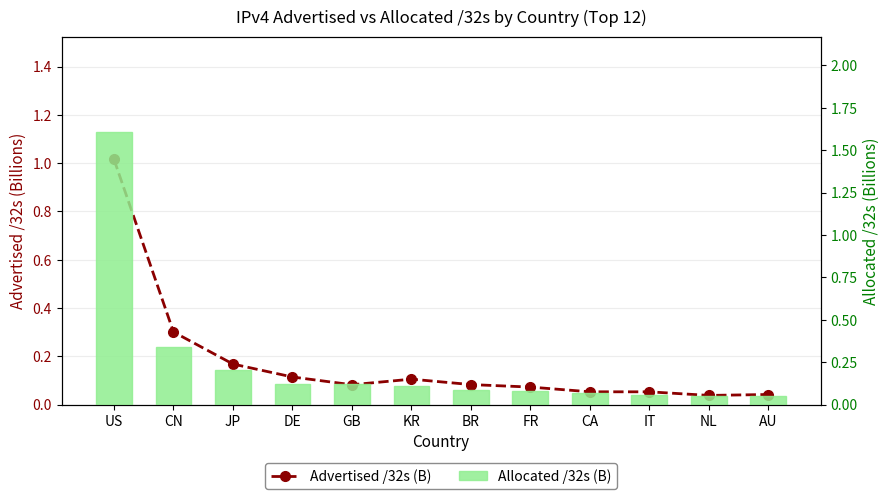

Reading right to left, extract all data points from this chart.

Advertised /32s (B): AU=0.0	NL=0.0	IT=0.1	CA=0.1	FR=0.1	BR=0.1	KR=0.1	GB=0.1	DE=0.1	JP=0.2	CN=0.3	US=1.0
Allocated /32s (B): AU=0.0	NL=0.0	IT=0.1	CA=0.1	FR=0.1	BR=0.1	KR=0.1	GB=0.1	DE=0.1	JP=0.2	CN=0.3	US=1.6